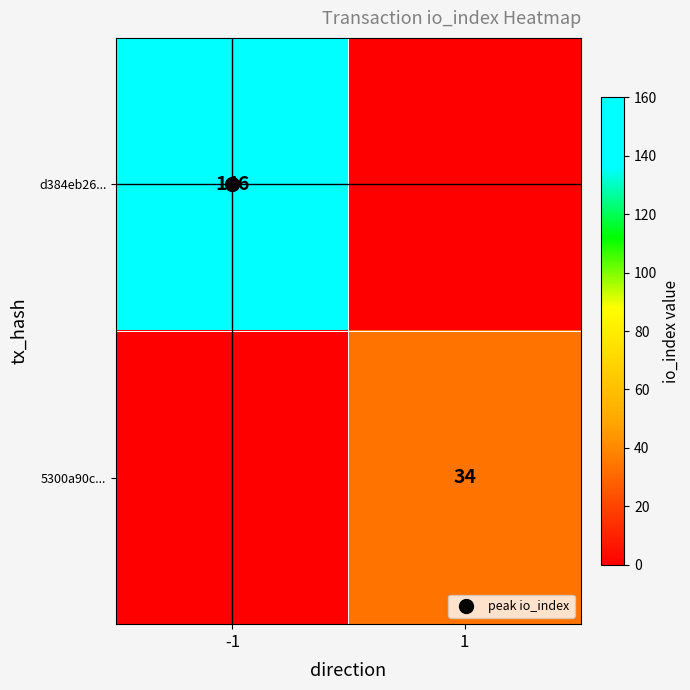

True or false: d384eb26... has a value of 84 at -1.

False